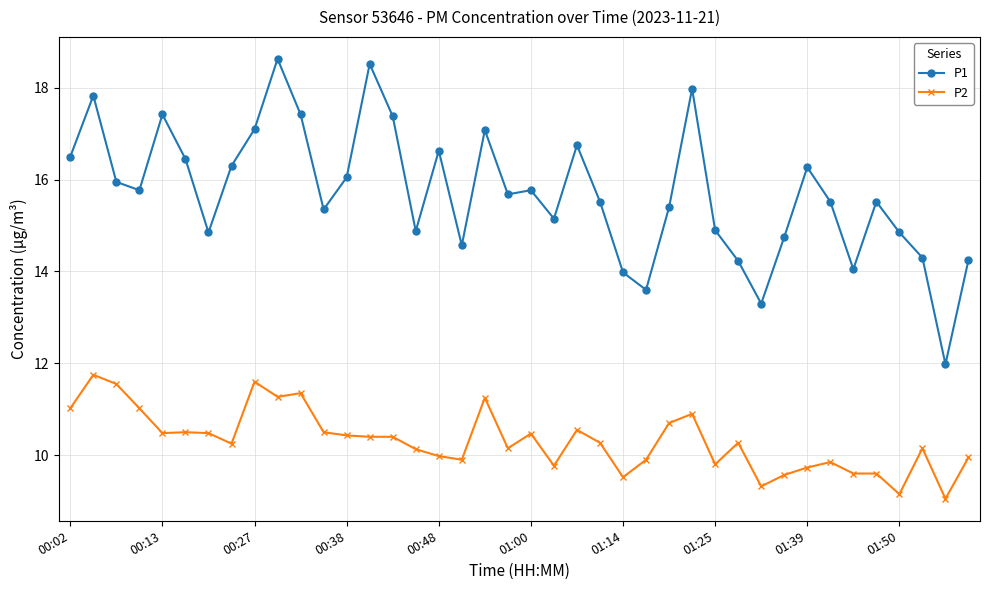

What are all the series names shown in the legend?

P1, P2